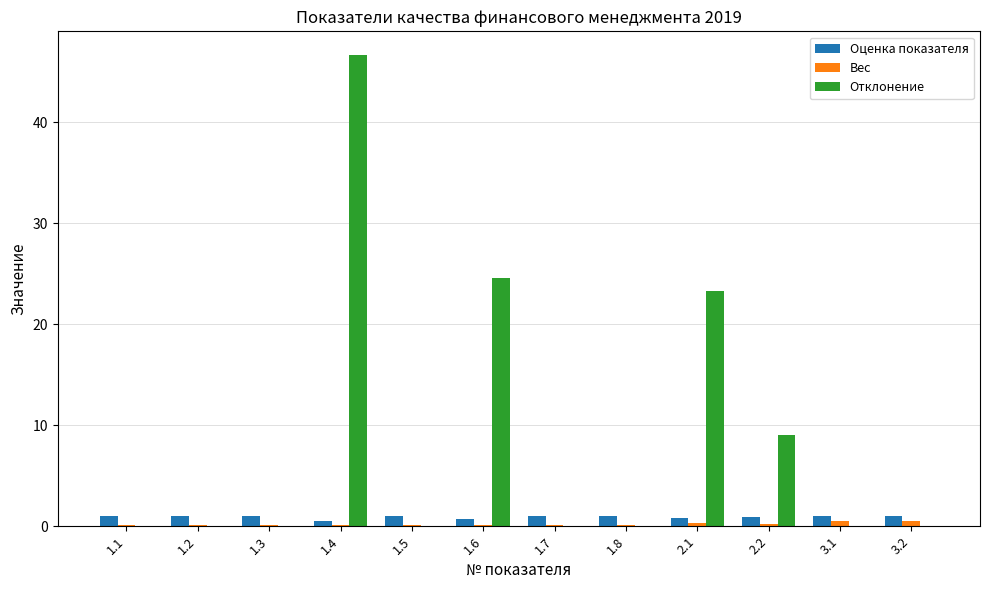

At which label is Отклонение closest to 23?

2.1